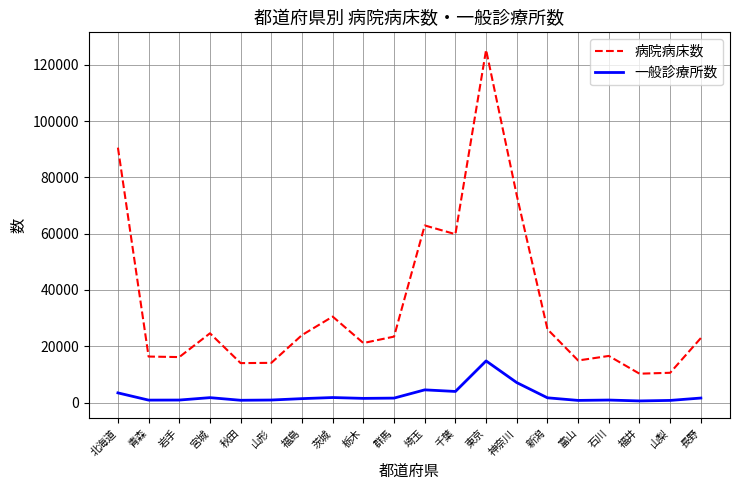

List the series in order of their peak value, highest first.

病院病床数, 一般診療所数